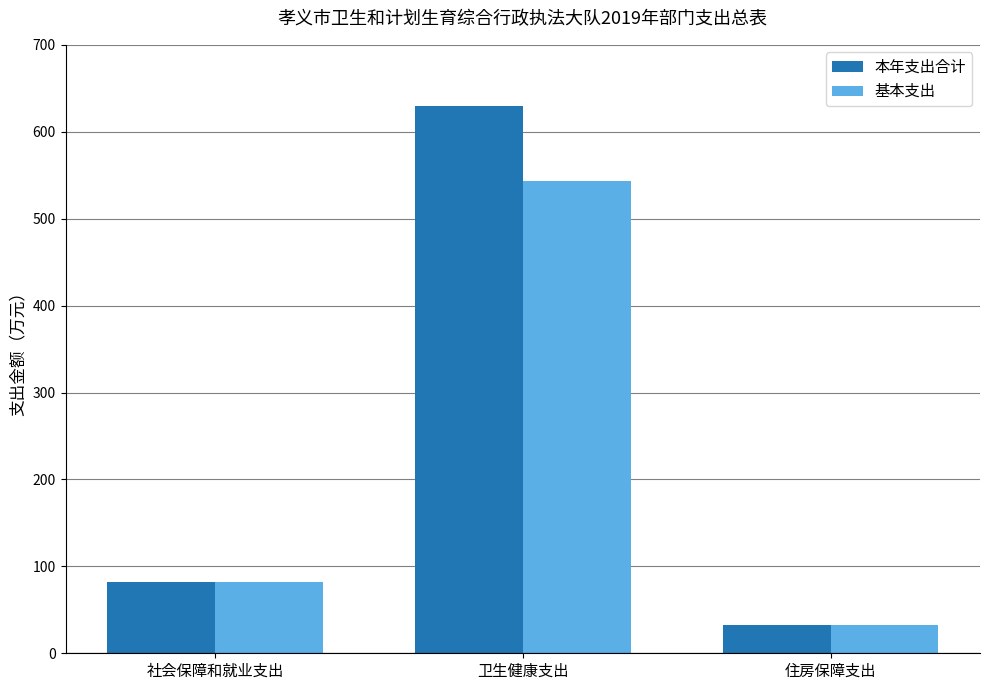

List the series in order of their peak value, highest first.

本年支出合计, 基本支出